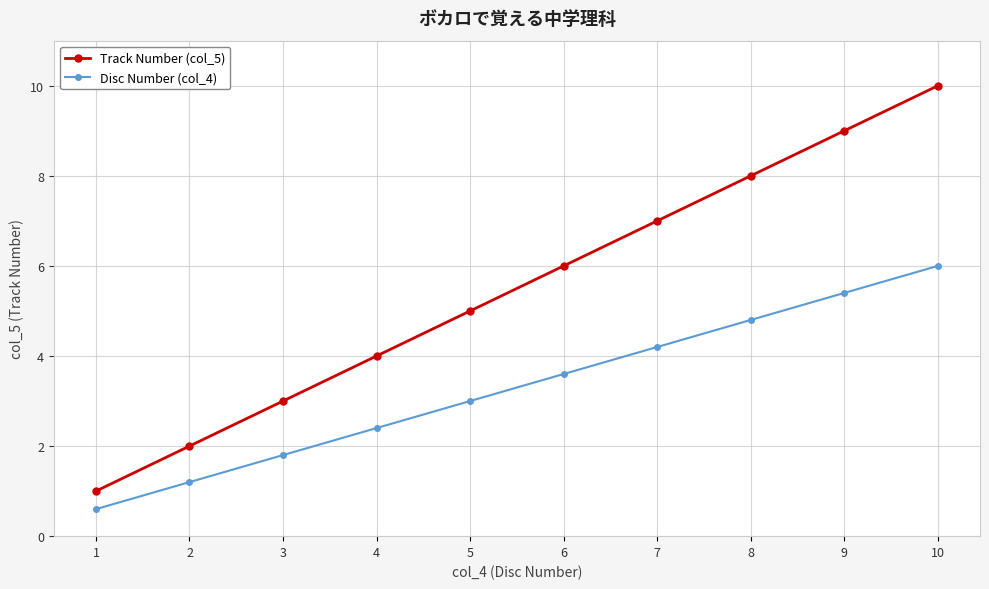

Does the chart display data point markers on the line(s)?

Yes